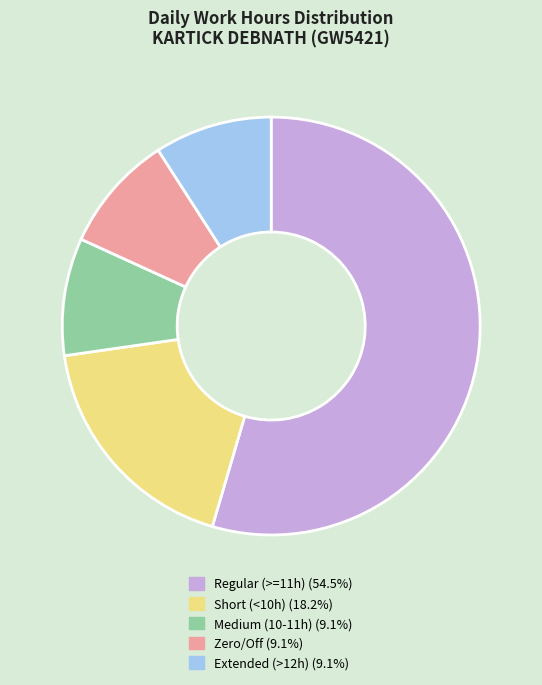

Is there a majority slice in this chart?

Yes